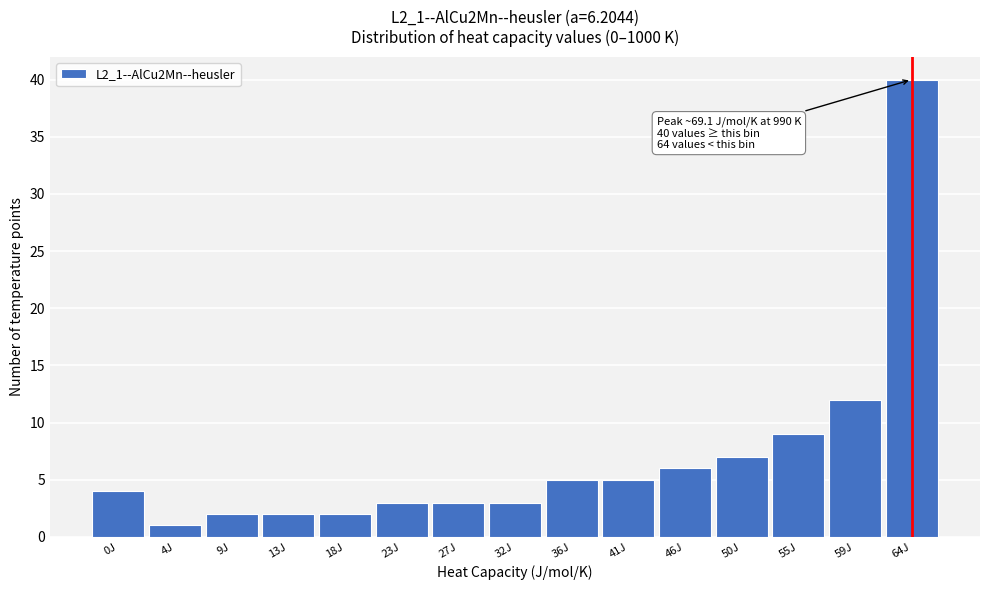

Reading right to left, what are all the values shown in this chart?

64J=40	59J=12	55J=9	50J=7	46J=6	41J=5	36J=5	32J=3	27J=3	23J=3	18J=2	13J=2	9J=2	4J=1	0J=4